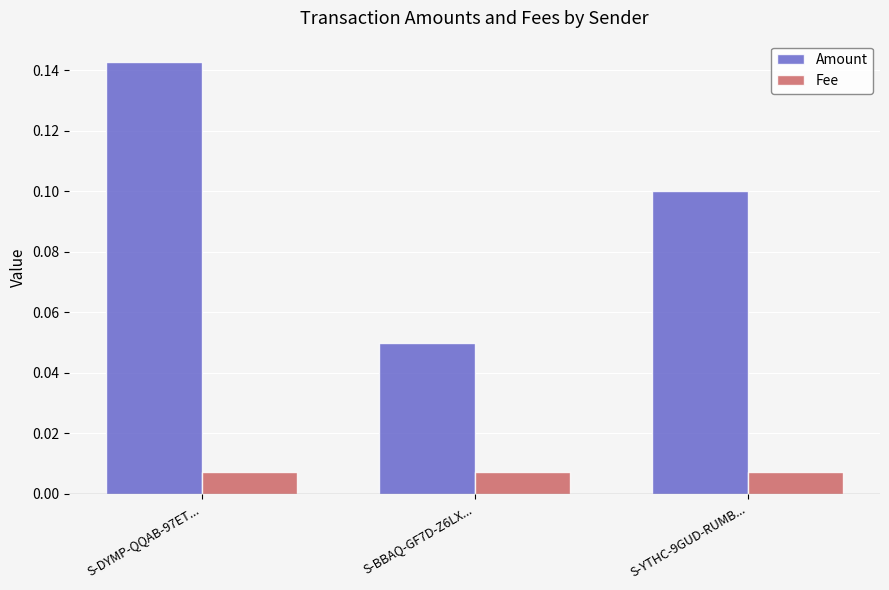

True or false: Amount has a value of 0.1 at S-DYMP-QQAB-97ET....

True